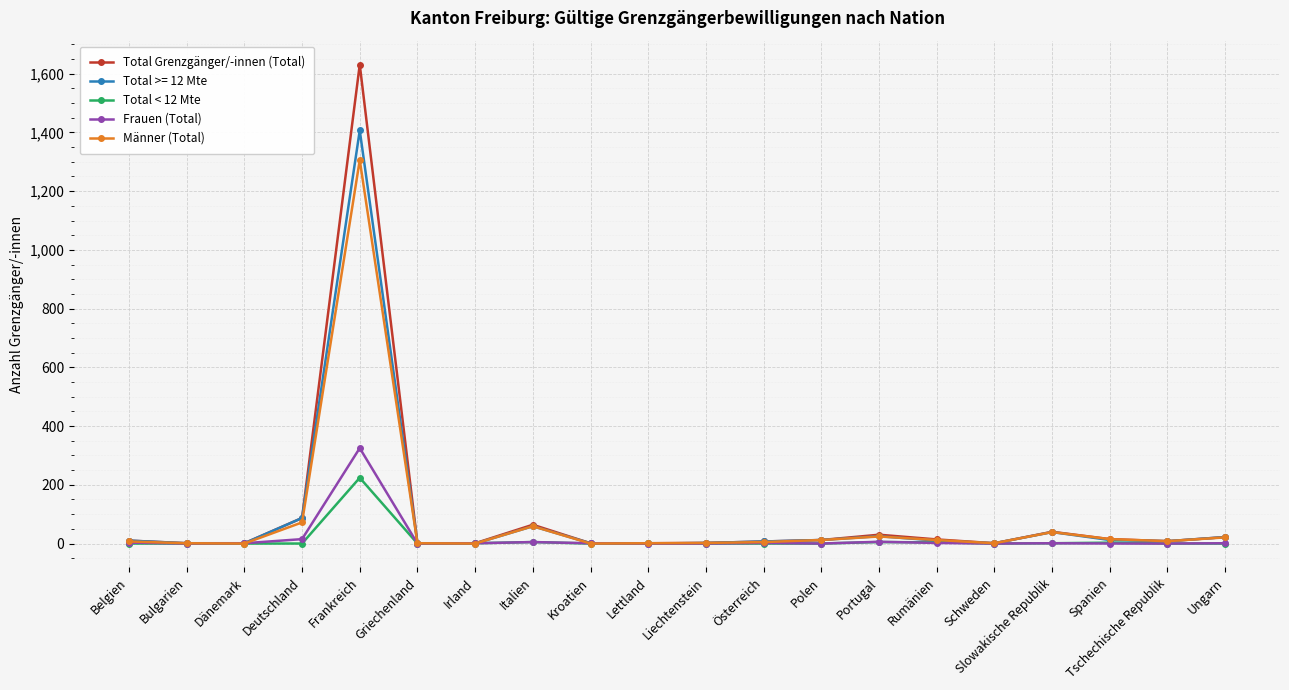

What is the greatest value displayed?

1631